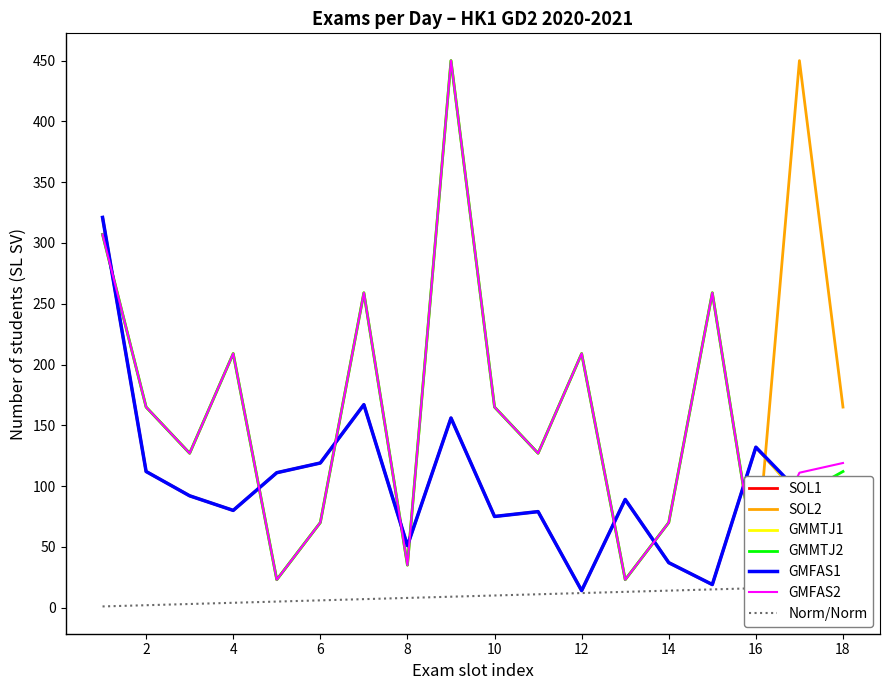

Between which two adjacent categories do SOL1 and GMFAS2 first intersect?

1 and 2